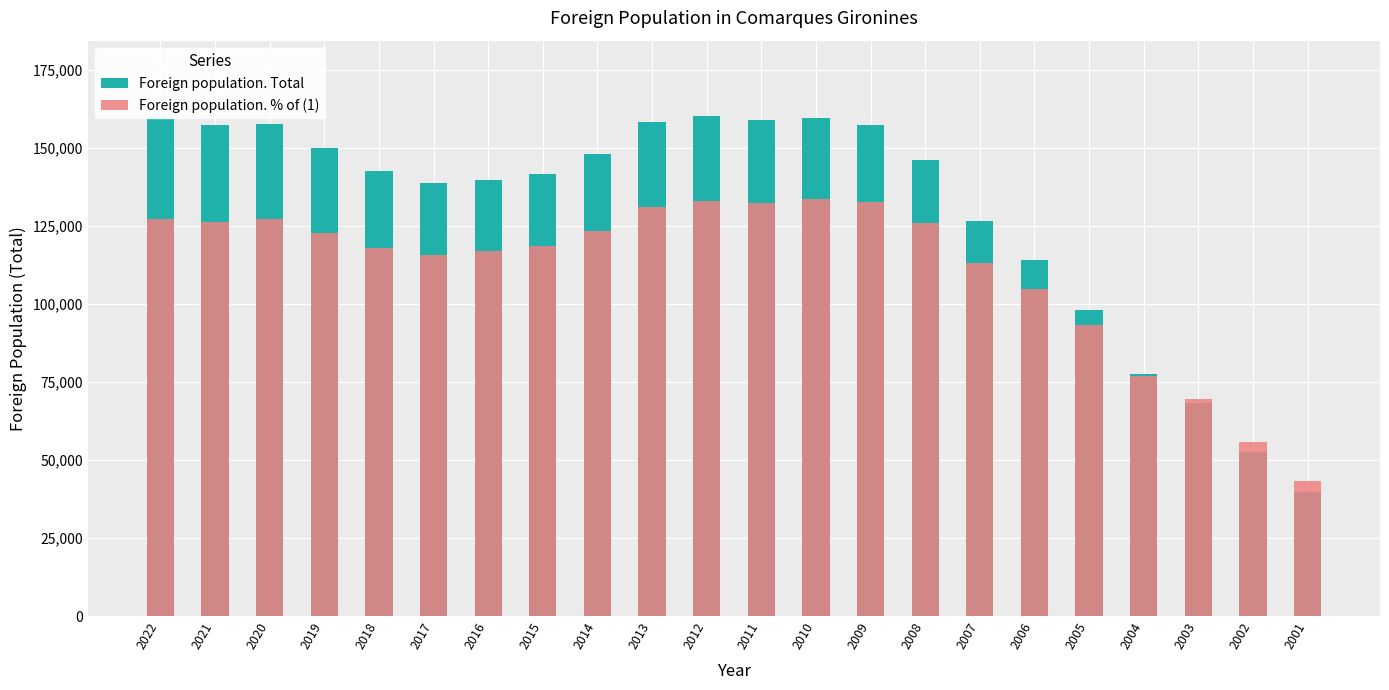

The Foreign population. % of (1) series shows 32218.5 at 2020. True or false?

False